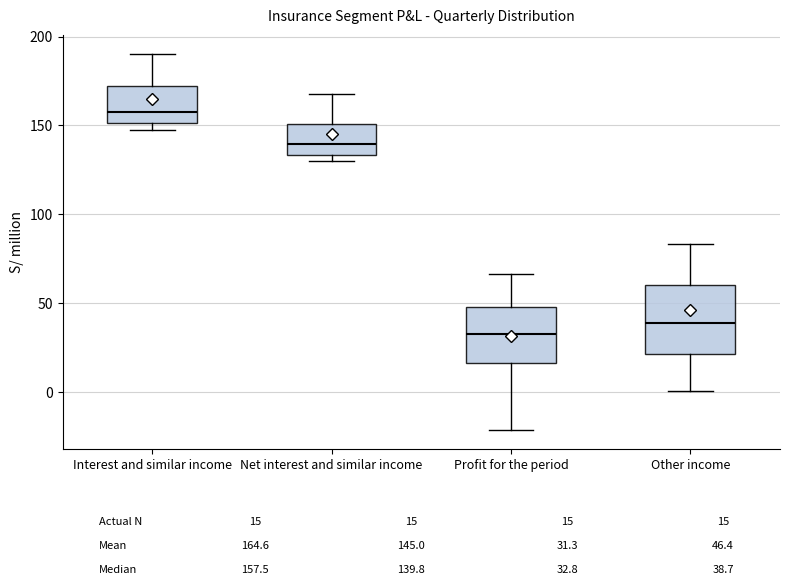

Which box's median line is the highest?

Interest and similar income